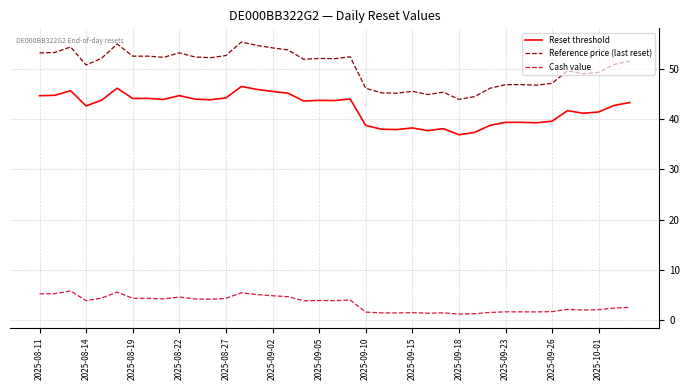

What is the difference between the maximum and minimum values in the Reset threshold series?

9.6